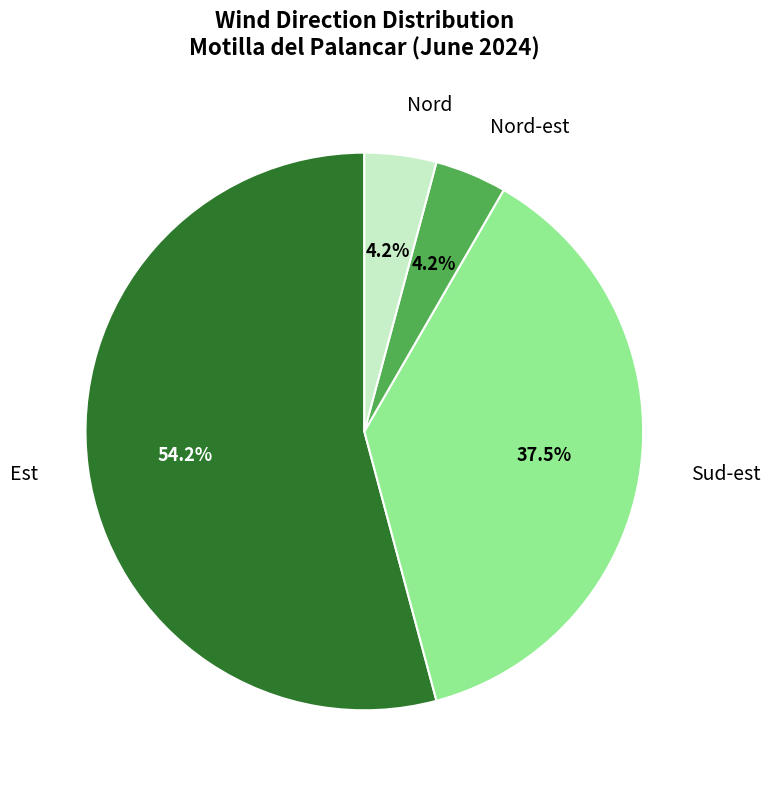

Does any single category account for the majority?

Yes